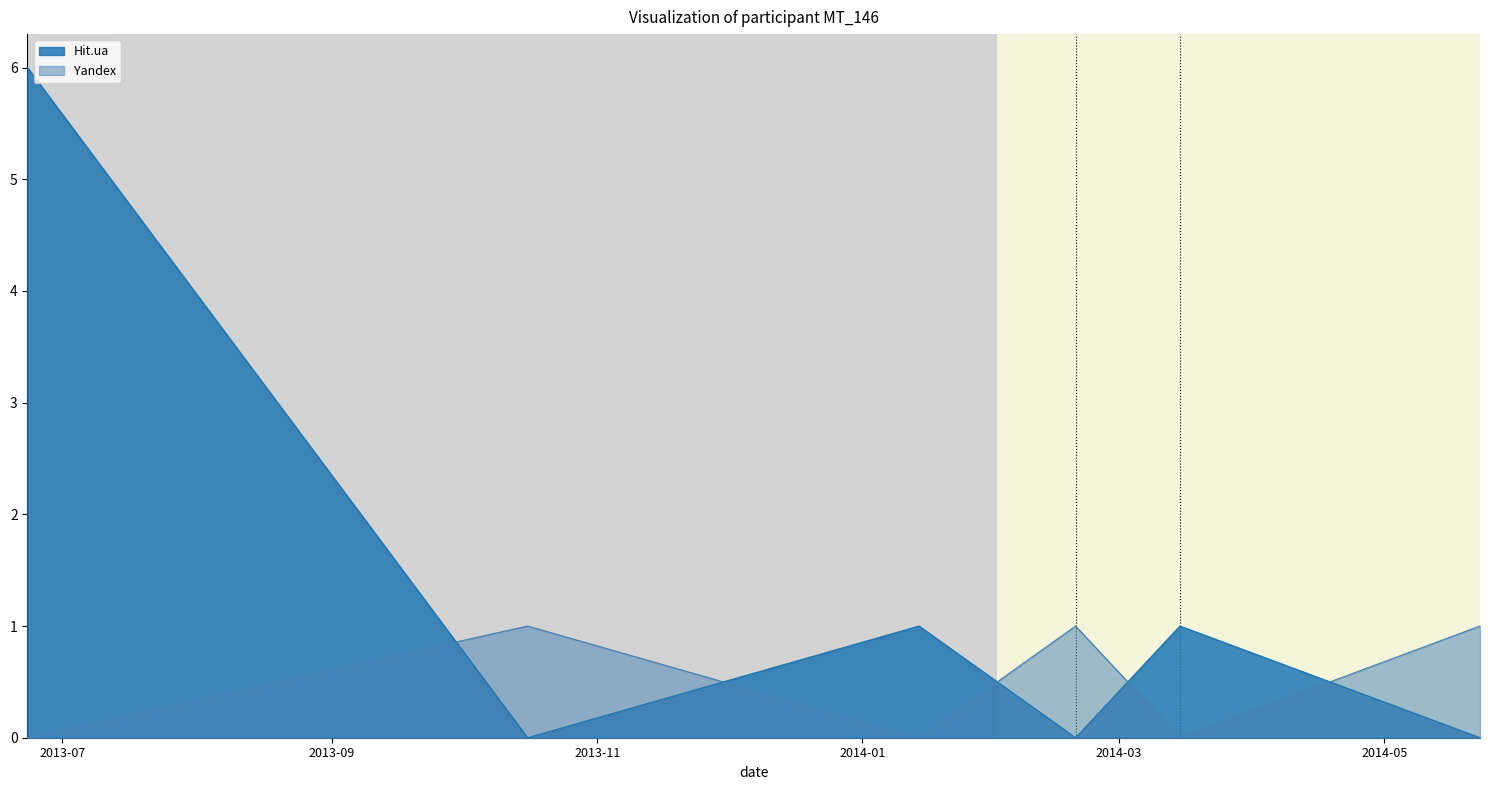

What is the label of the 5th point from the left?

2014-03-15